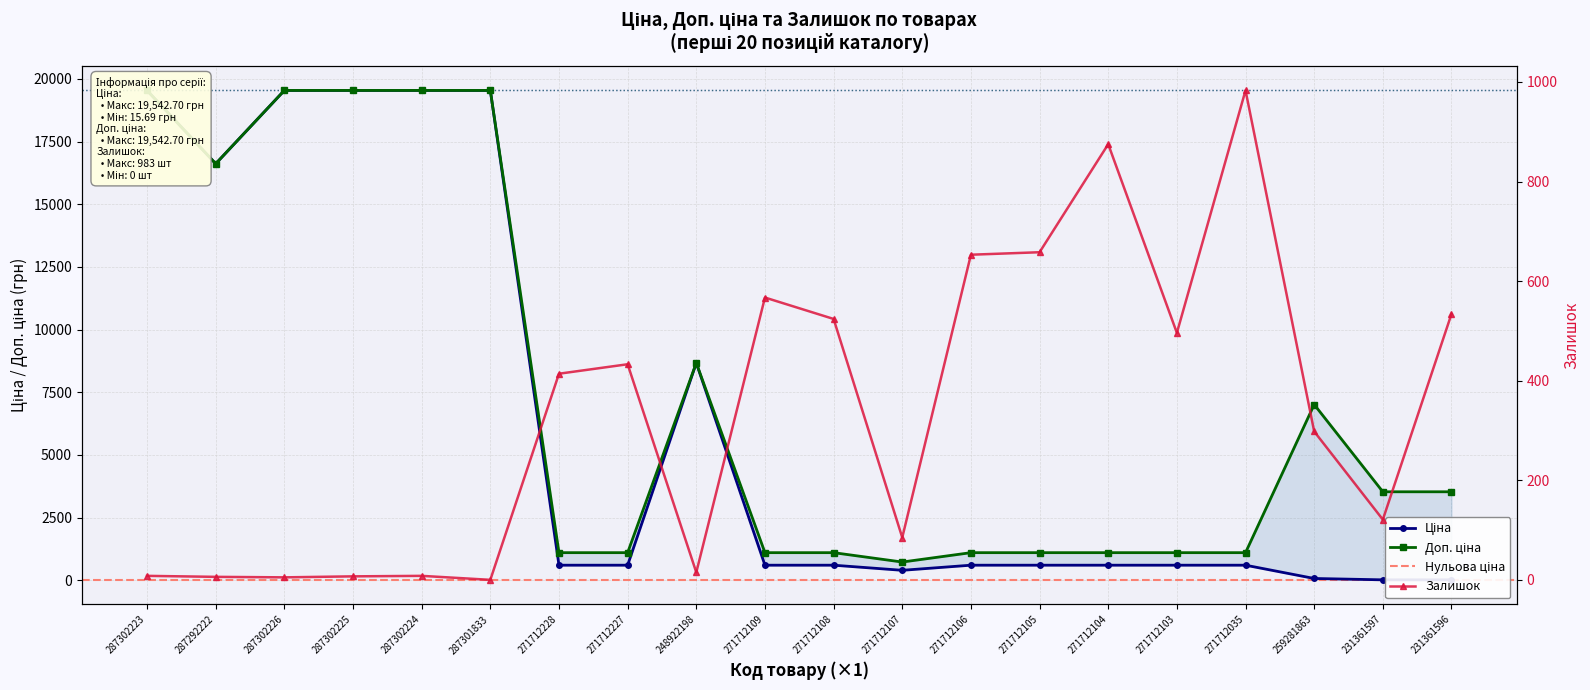

True or false: Ціна has more than 0 interior local peaks.

True